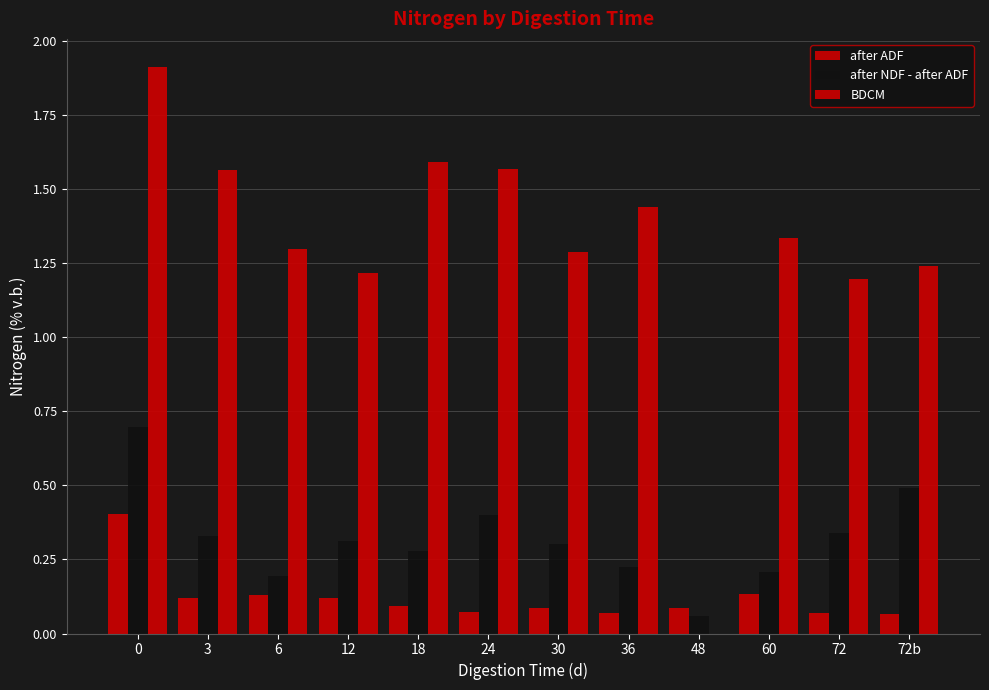

How many groups of bars are there?

12